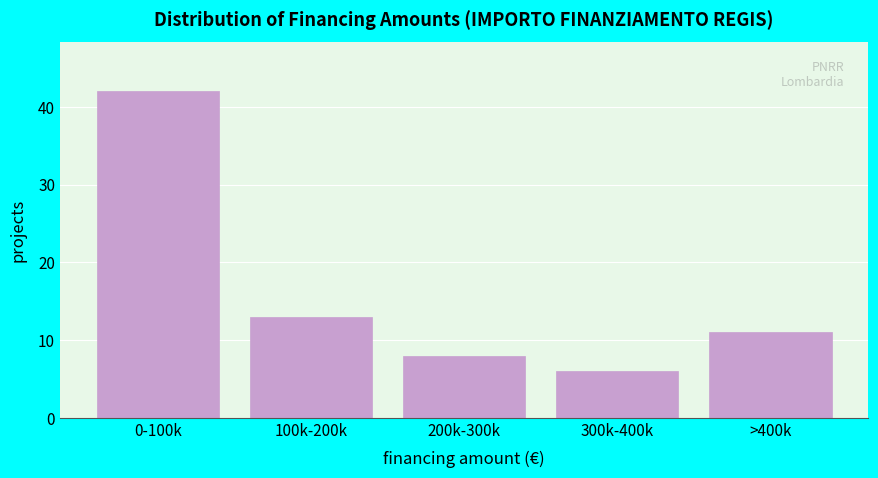

Reading left to right, what are all the values shown in this chart?

0-100k=42	100k-200k=13	200k-300k=8	300k-400k=6	>400k=11